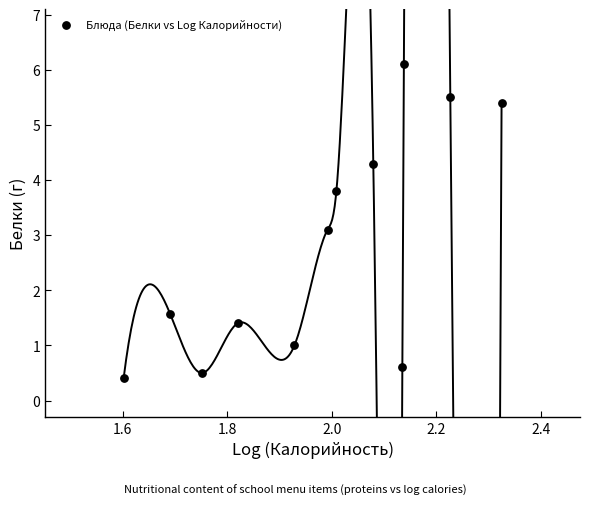

What is the range of X values (max minus min)?

0.7